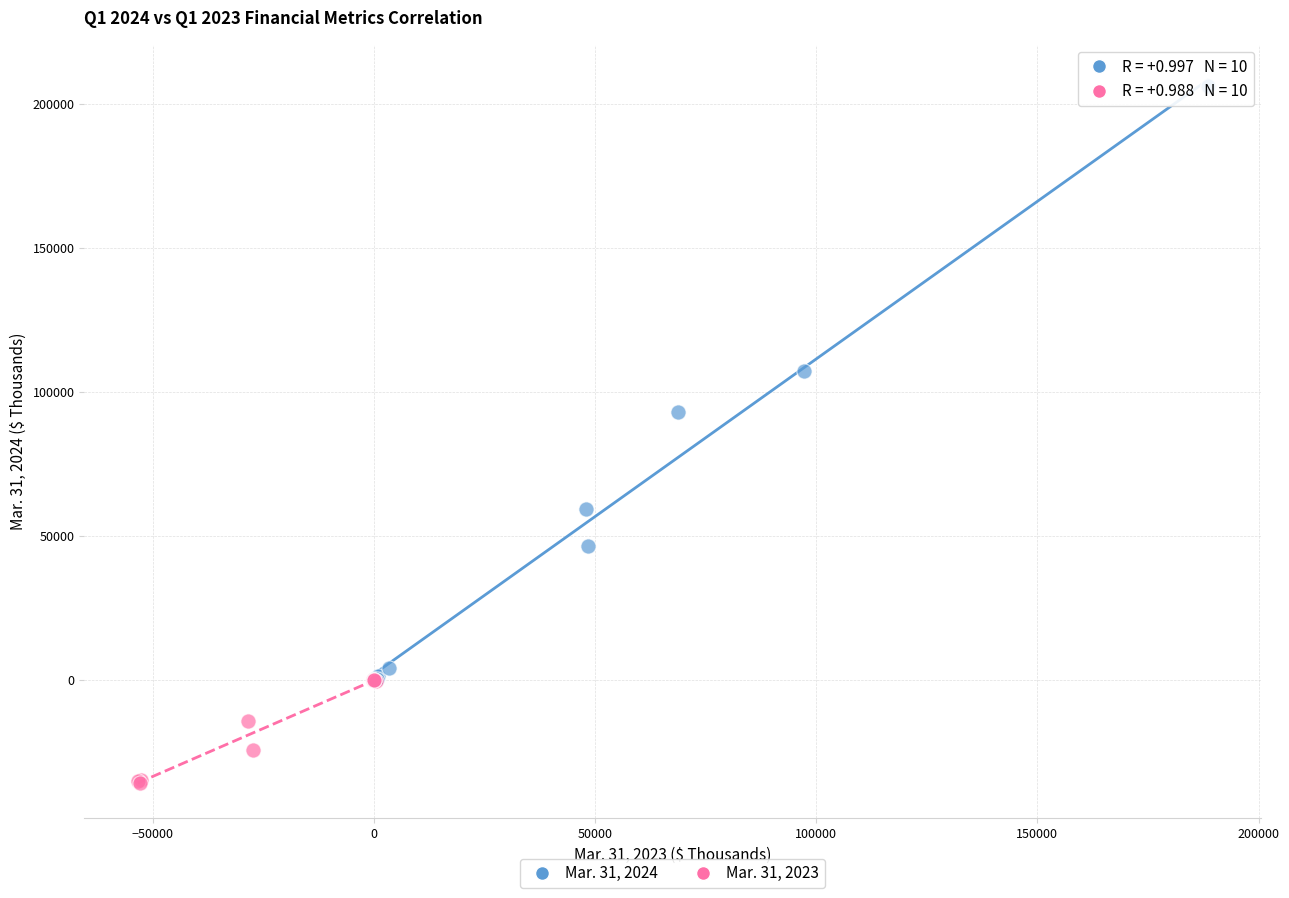

Which series contains the highest Y value?

Mar. 31, 2024